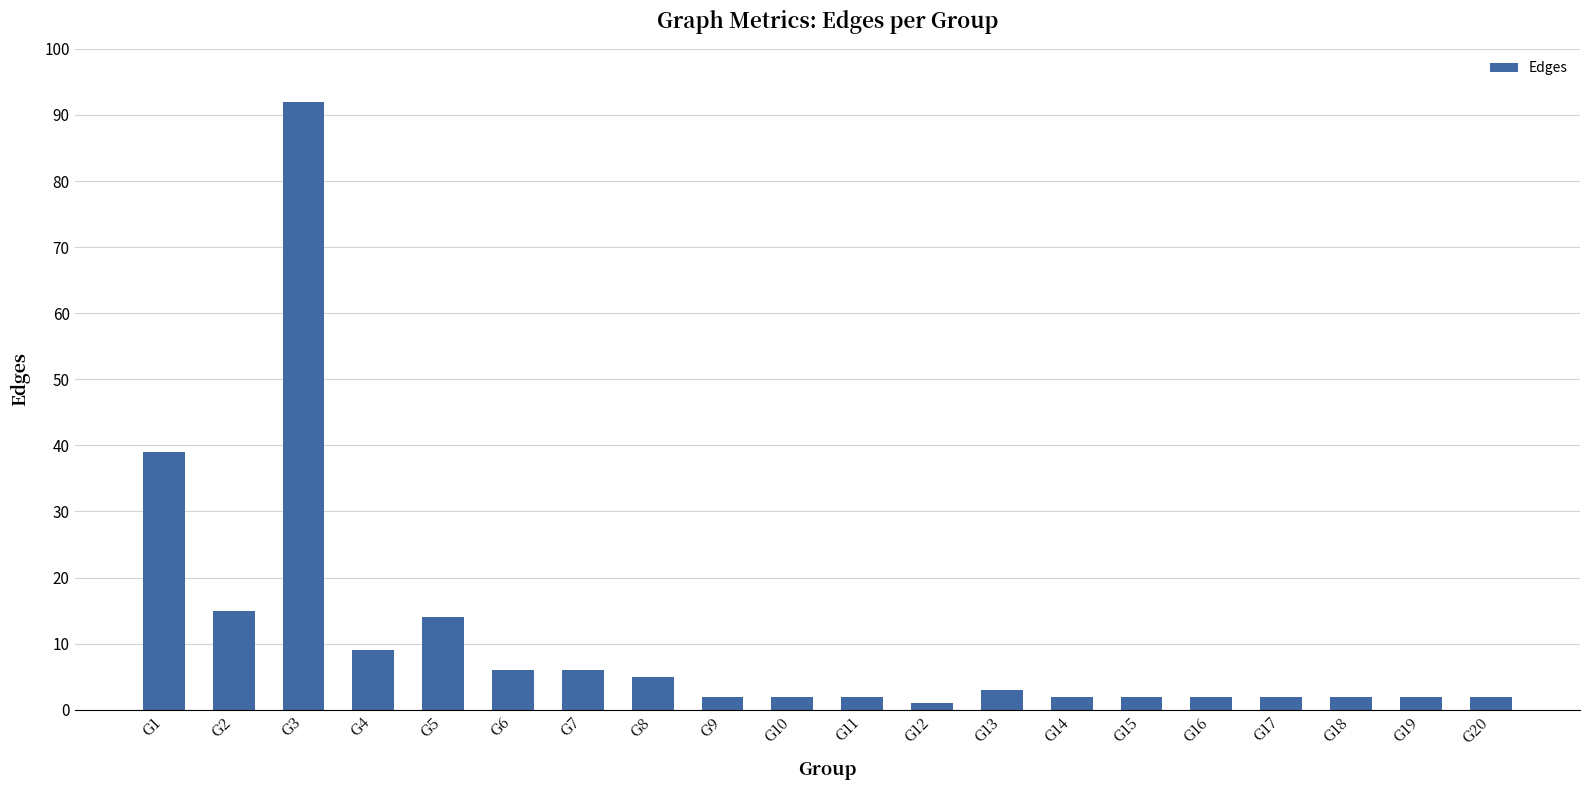

Reading left to right, what are all the values shown in this chart?

39	15	92	9	14	6	6	5	2	2	2	1	3	2	2	2	2	2	2	2